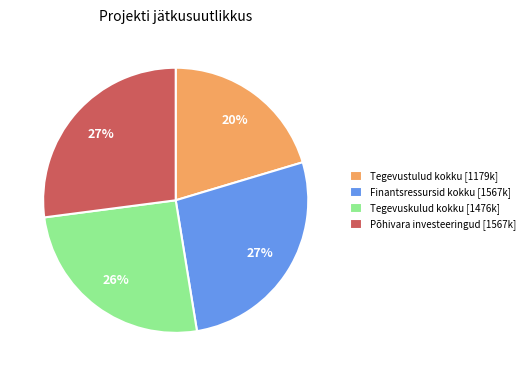

Is there any slice that represents more than half of the pie?

No